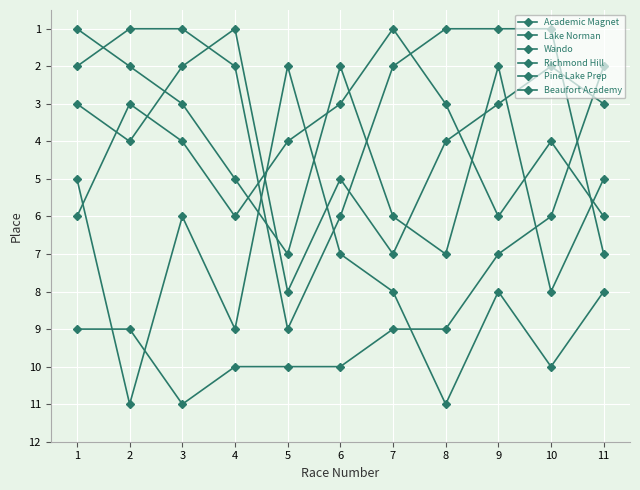

Count the number of categories in the chart.

11